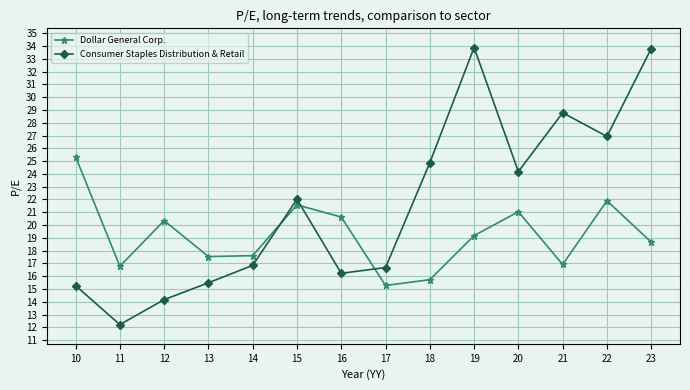

What is the average value of the Dollar General Corp. series?

19.2